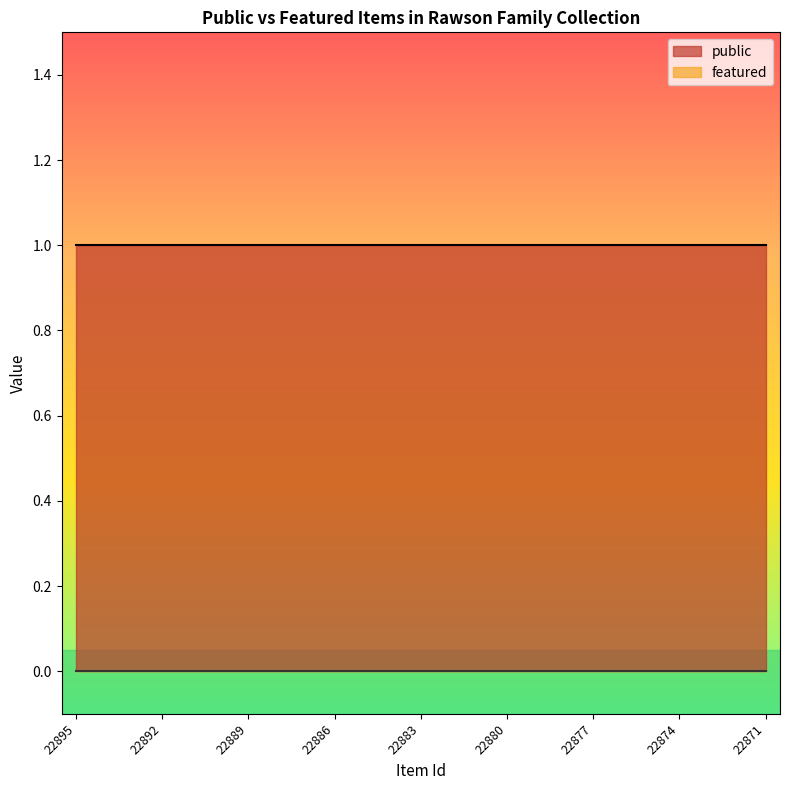

At how many categories does at least one series exceed 0?

25